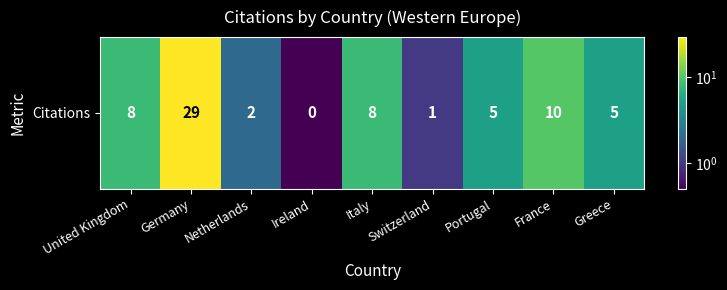

The value at Ireland is 0.3. True or false?

False